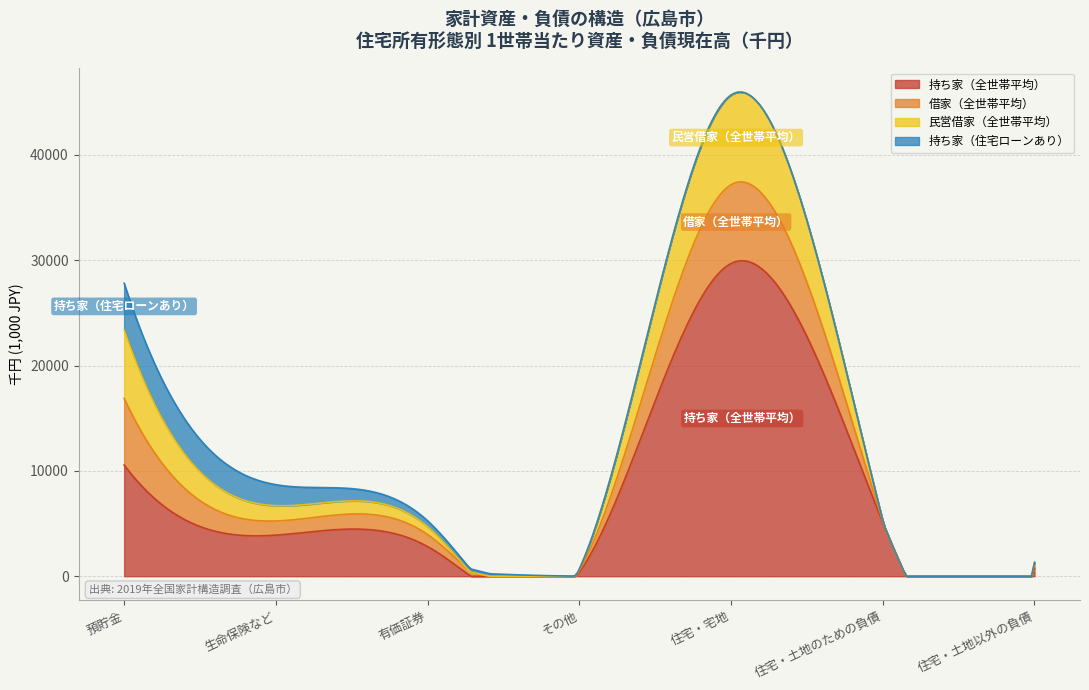

Reading left to right, extract all data points from this chart.

持ち家（全世帯平均）: 10559	3902	2819	366	29695	5121	759
借家（全世帯平均）: 6328	1343	1143	165	7477	85	268
民営借家（全世帯平均）: 6533	1453	742	152	8517	98	289
持ち家（住宅ローンあり）: 4404	1997	562	0	0	0	0